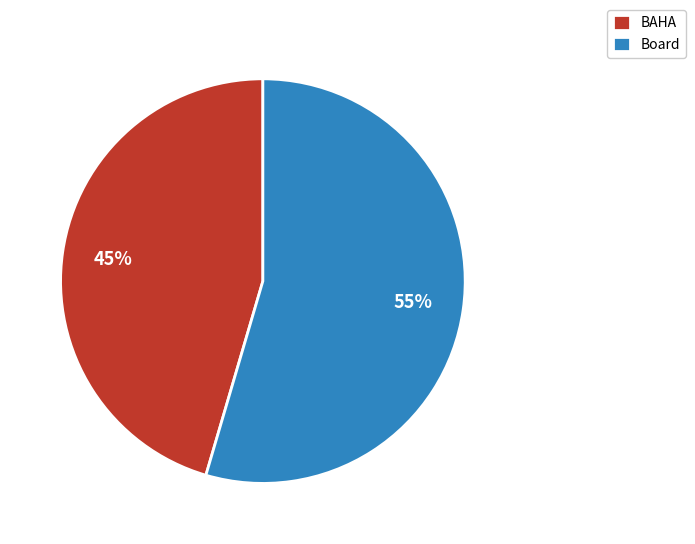

How many slices are in this pie chart?

2